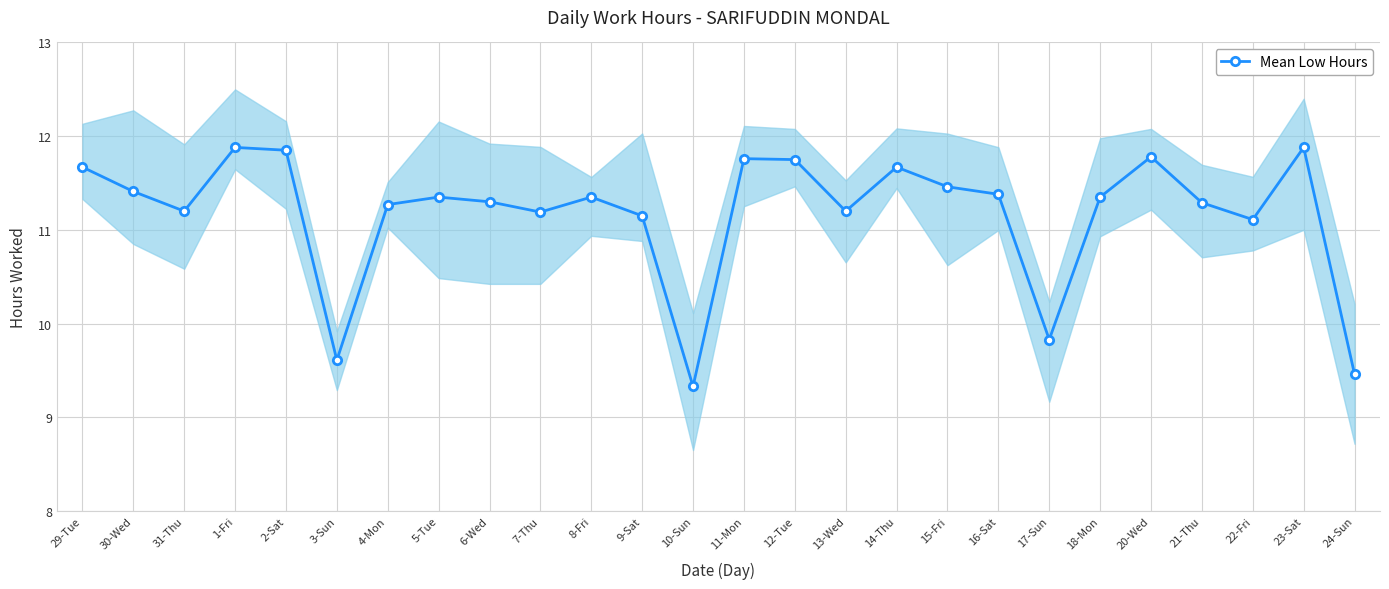

The chart shows a value of 5.4 at 24-Sun. True or false?

False